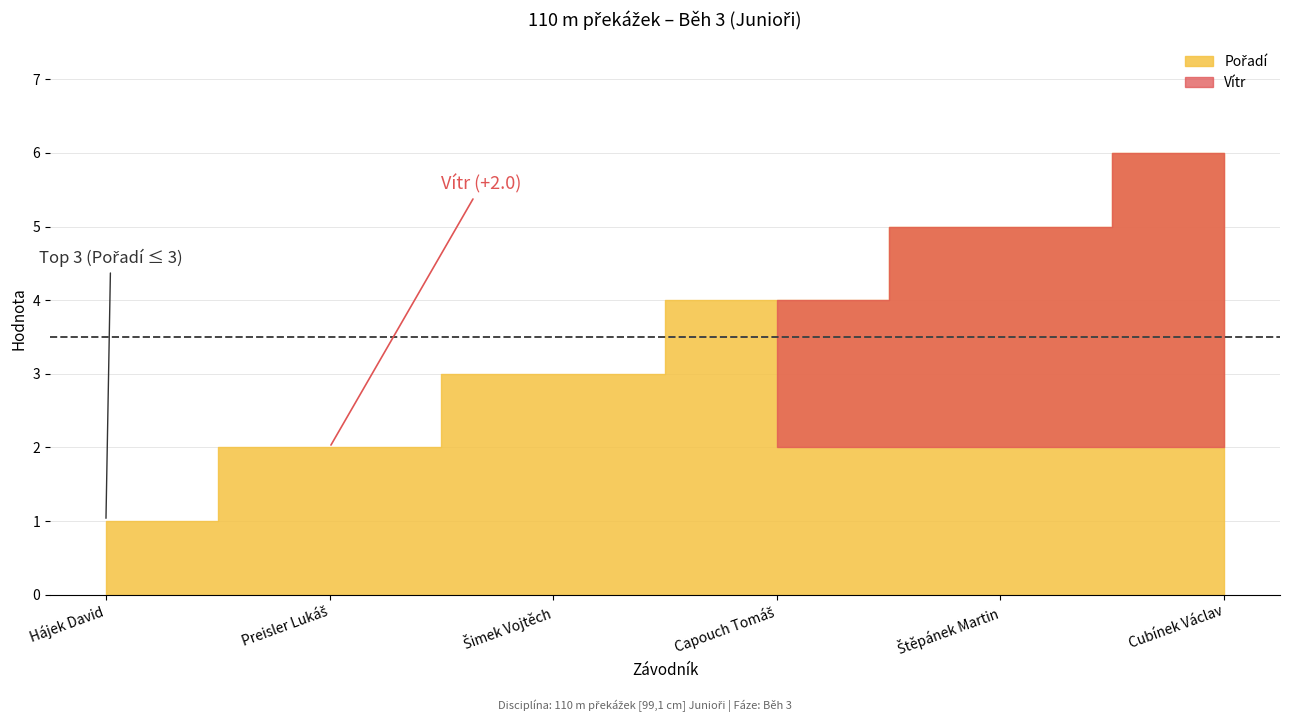

True or false: Pořadí and Vítr cross at least once.

False